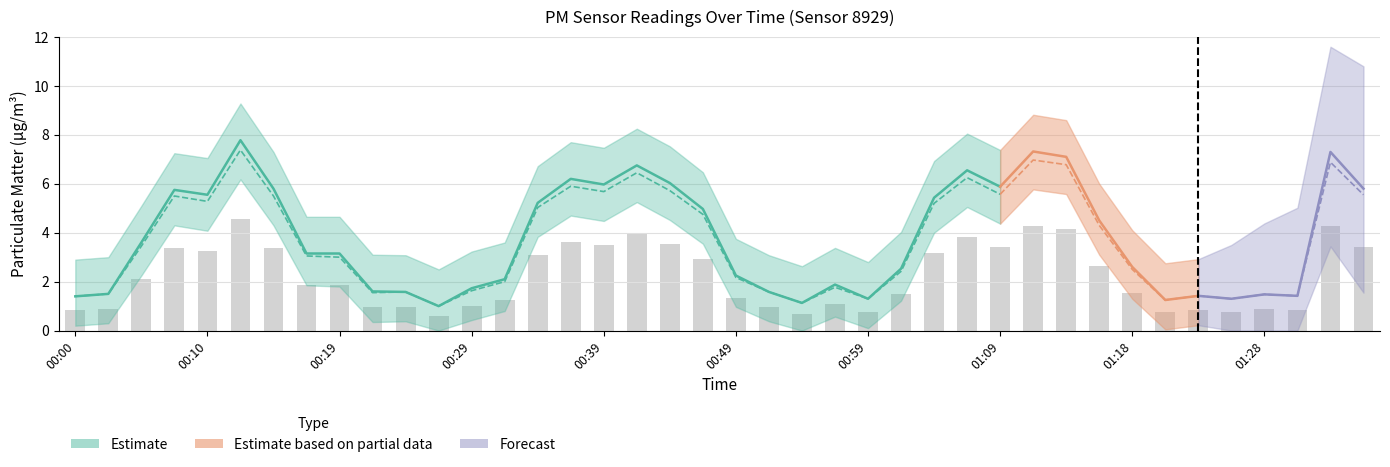

Reading left to right, what are all the values shown in this chart?

00:00=0.8	00:02=0.9	00:05=2.1	00:07=3.4	00:10=3.2	00:12=4.5	00:15=3.4	00:17=1.9	00:19=1.8	00:22=0.9	00:24=0.9	00:27=0.6	00:29=1.0	00:32=1.2	00:34=3.1	00:37=3.6	00:39=3.5	00:42=4.0	00:44=3.5	00:47=2.9	00:49=1.3	00:51=0.9	00:54=0.7	00:56=1.1	00:59=0.8	01:01=1.5	01:04=3.2	01:06=3.8	01:09=3.4	01:11=4.3	01:14=4.2	01:16=2.6	01:18=1.5	01:21=0.8	01:23=0.9	01:26=0.8	01:28=0.9	01:31=0.9	01:33=4.3	01:36=3.4